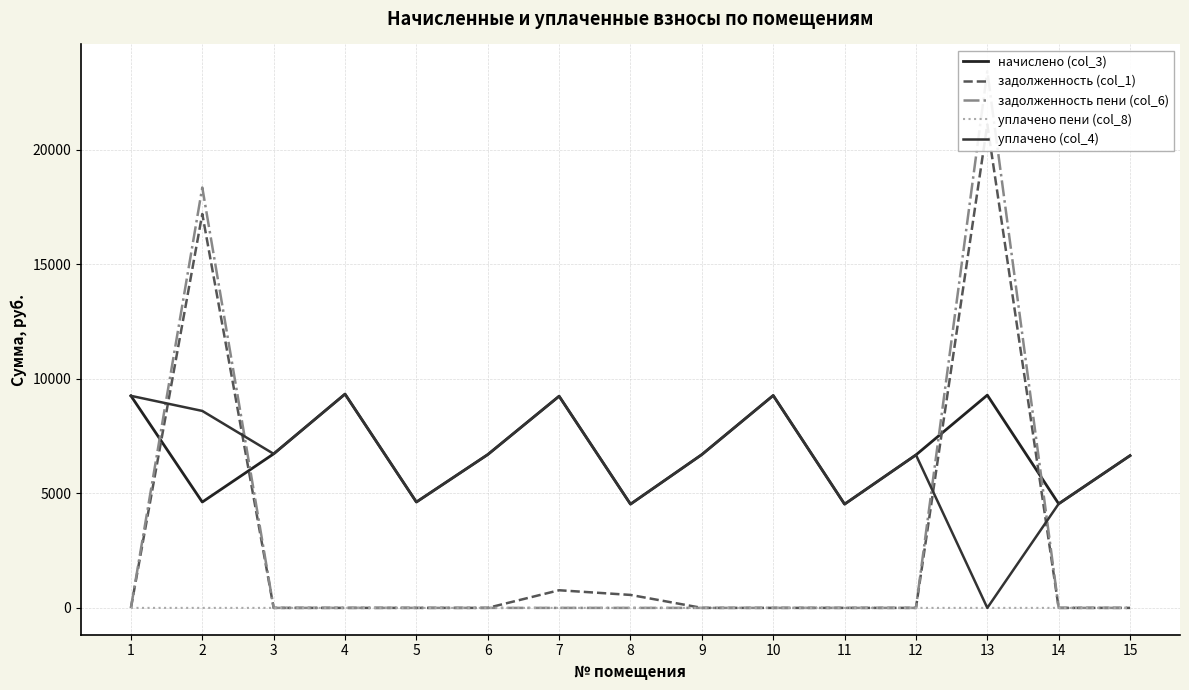

At how many categories does at least one series exceed 7808?

6